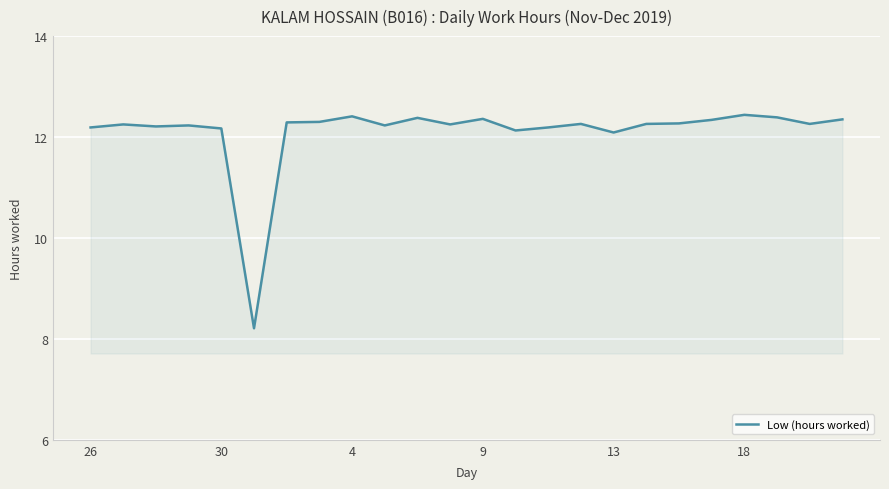

True or false: there are more than 1 points higher than both neighbors.

True